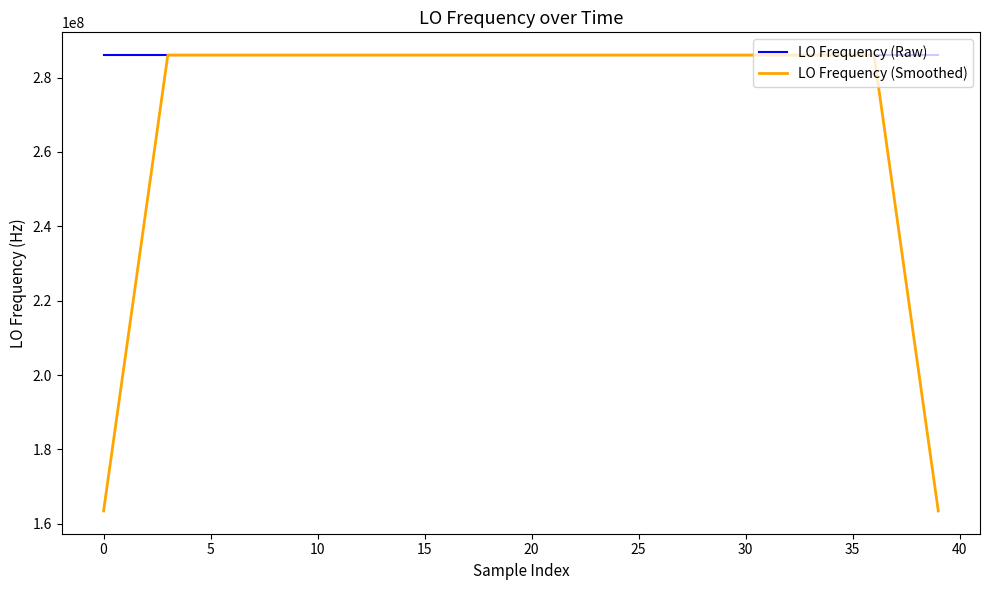

At how many categories does at least one series exceed 202859442?

40